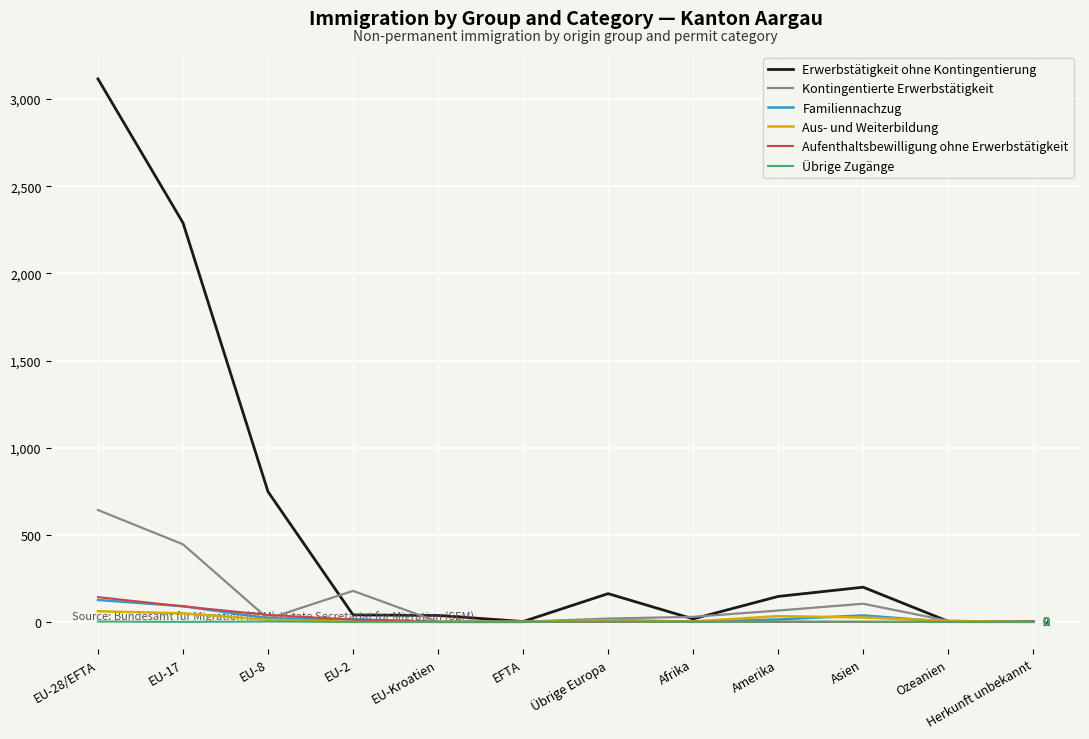

Which series has the largest total across all categories?

Erwerbstätigkeit ohne Kontingentierung